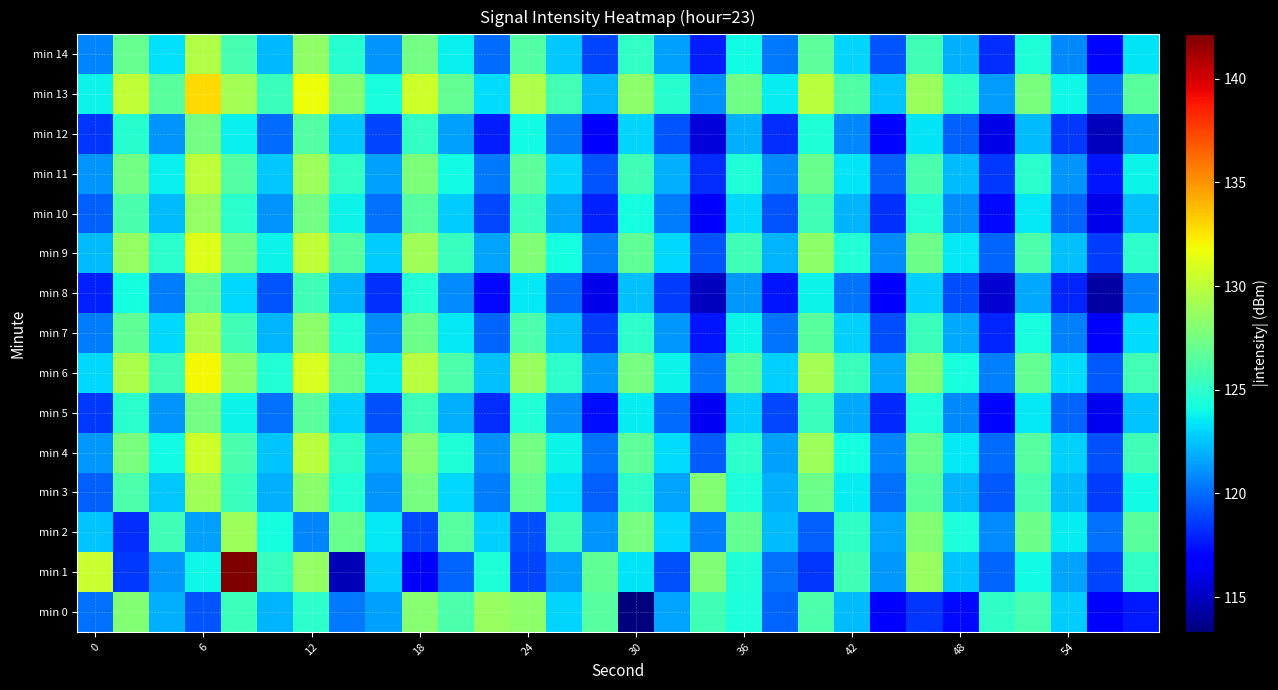

List the series in order of their peak value, lowest first.

min 8, min 12, min 5, min 10, min 0, min 2, min 3, min 7, min 14, min 11, min 4, min 9, min 6, min 13, min 1